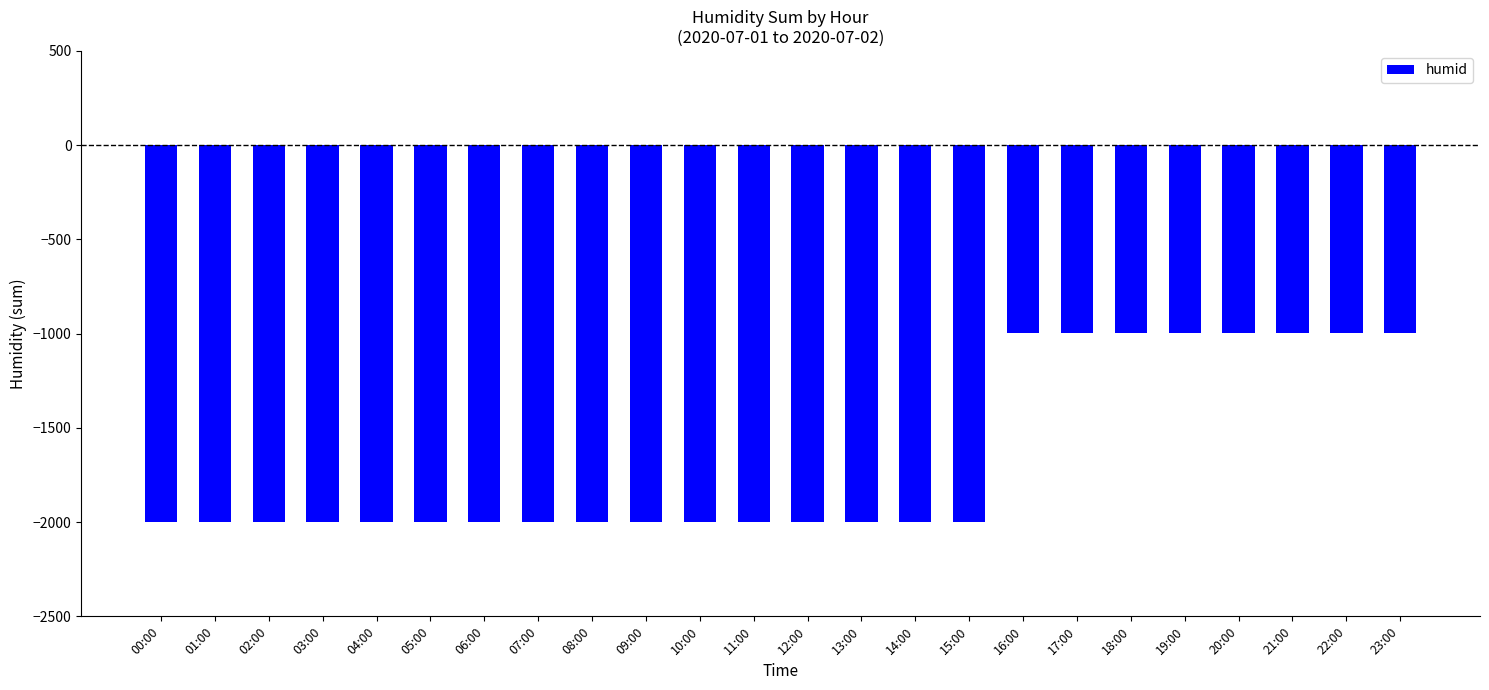

What is the greatest value displayed?

-999